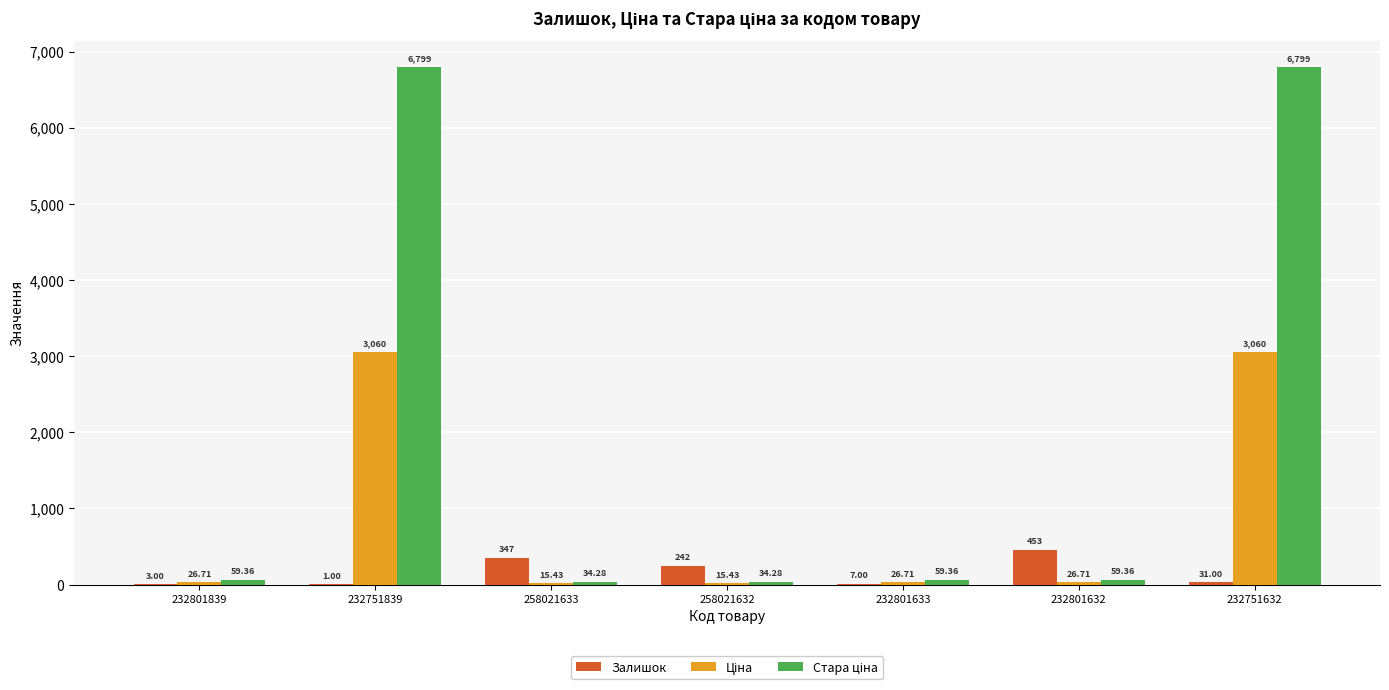

Which series changed the most between 258021632 and 232801632?

Залишок